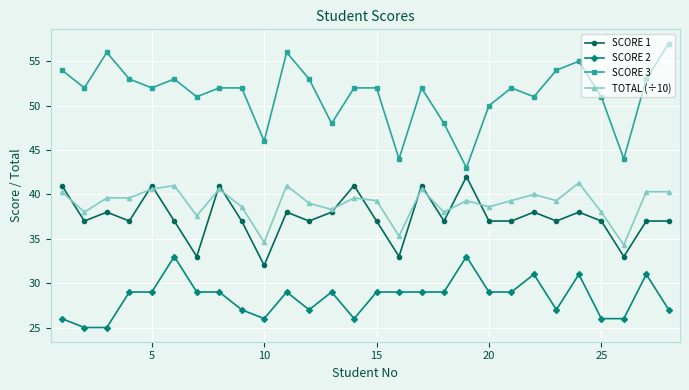

What is the highest value of the SCORE 2 series?

33.0